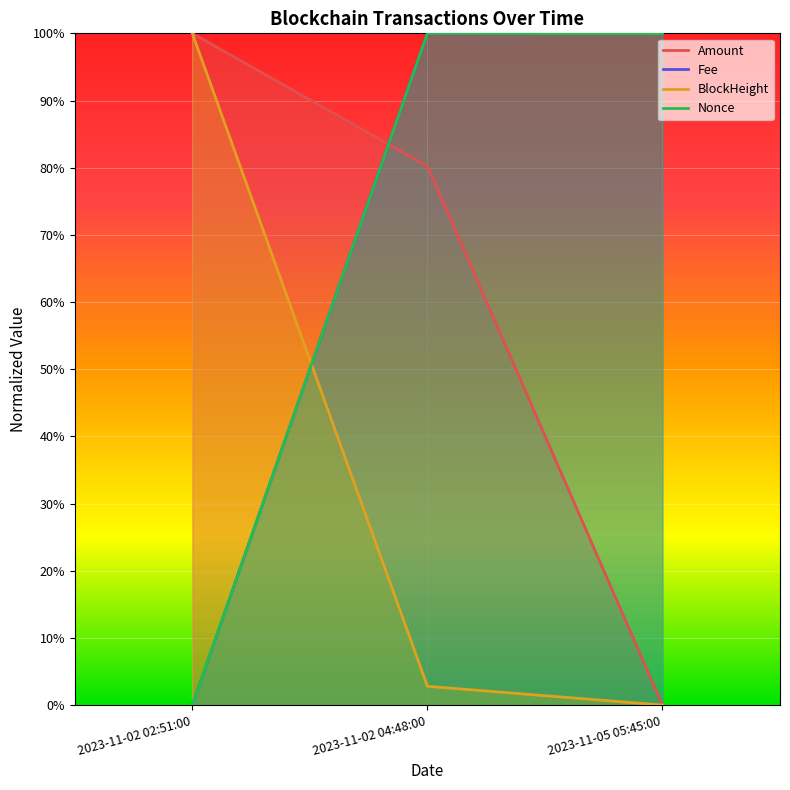

What is the sum of all Fee values?

2.0